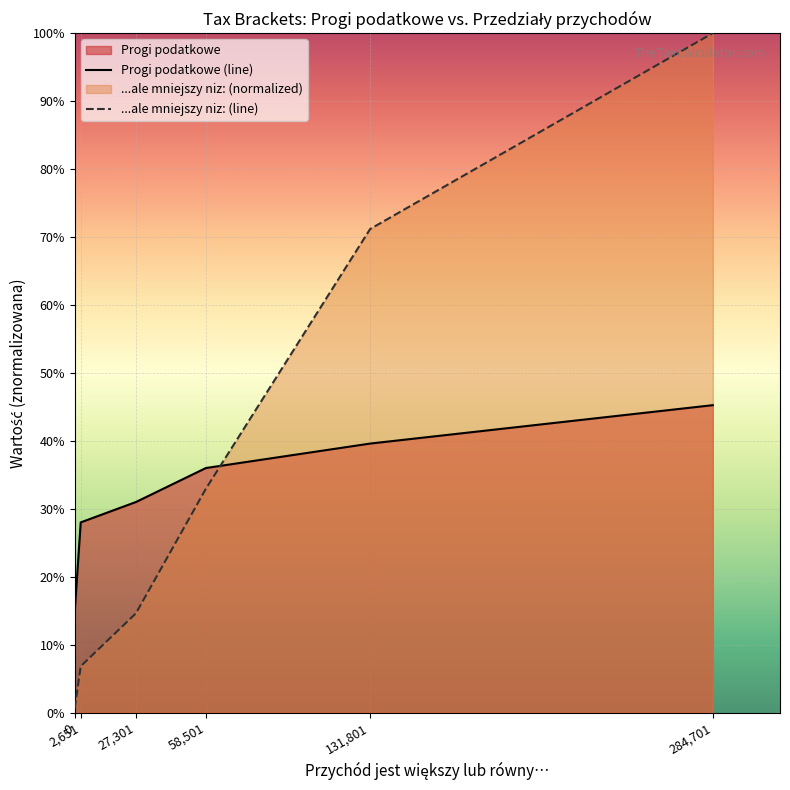

Does the chart display data point markers on the line(s)?

No